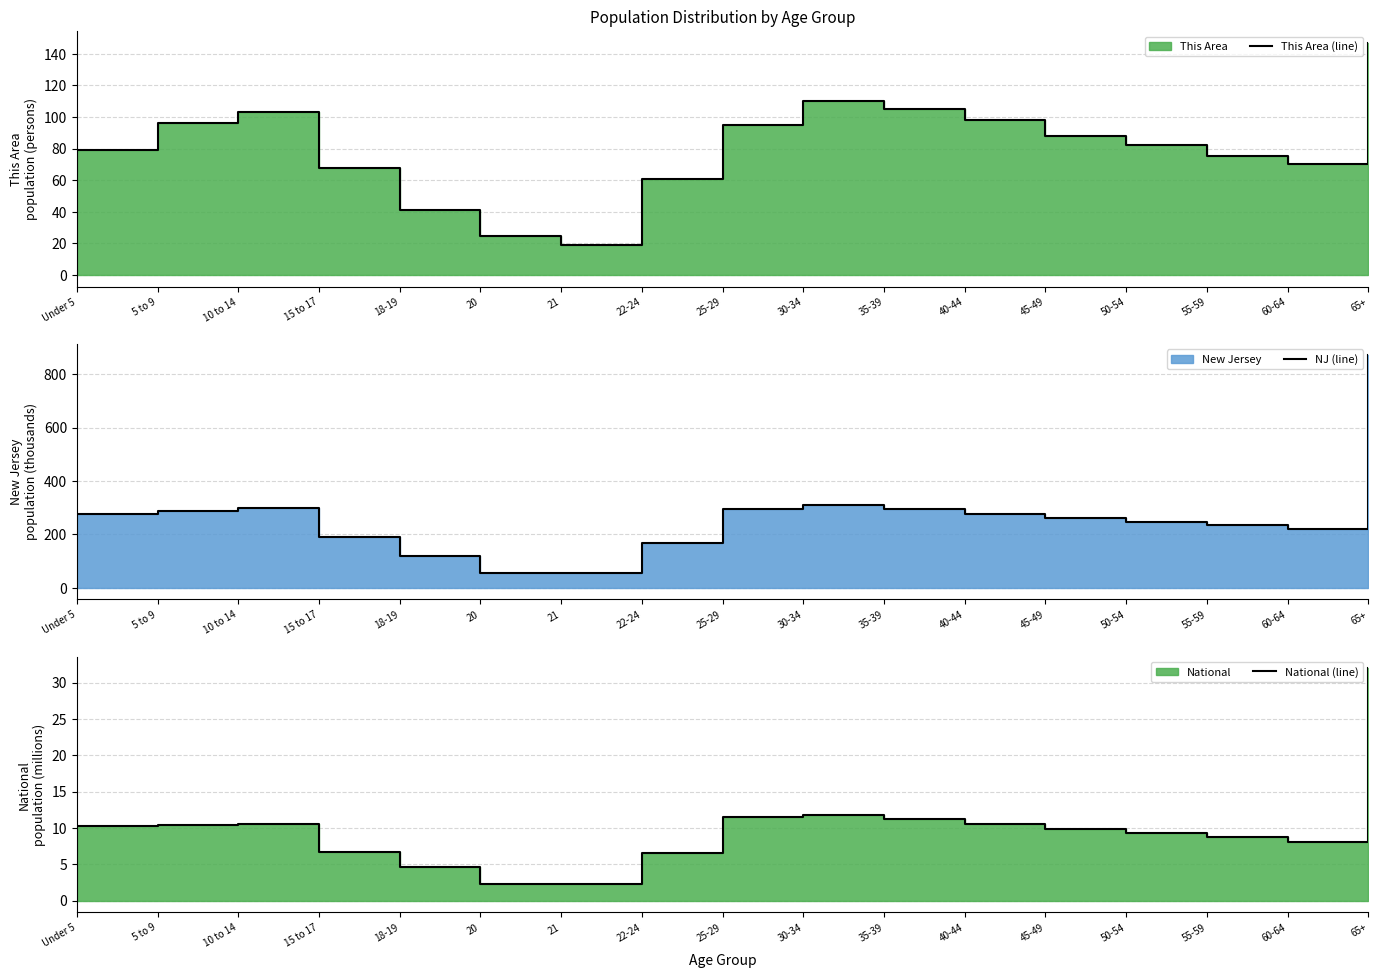

Between Under 5 and 30-34, which series saw the biggest shift?

NJ (line)